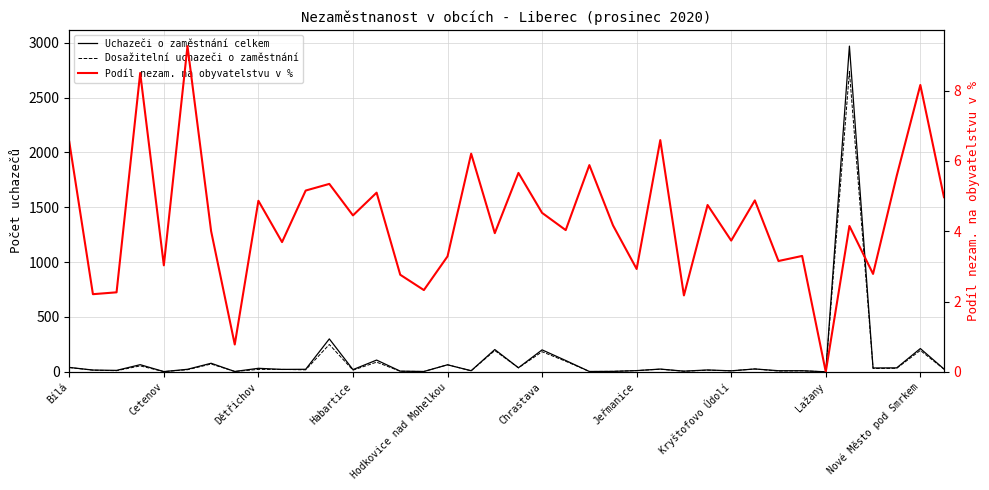

True or false: Uchazeči o zaměstnání celkem has a value of 13.0 at Dětřichov.

True